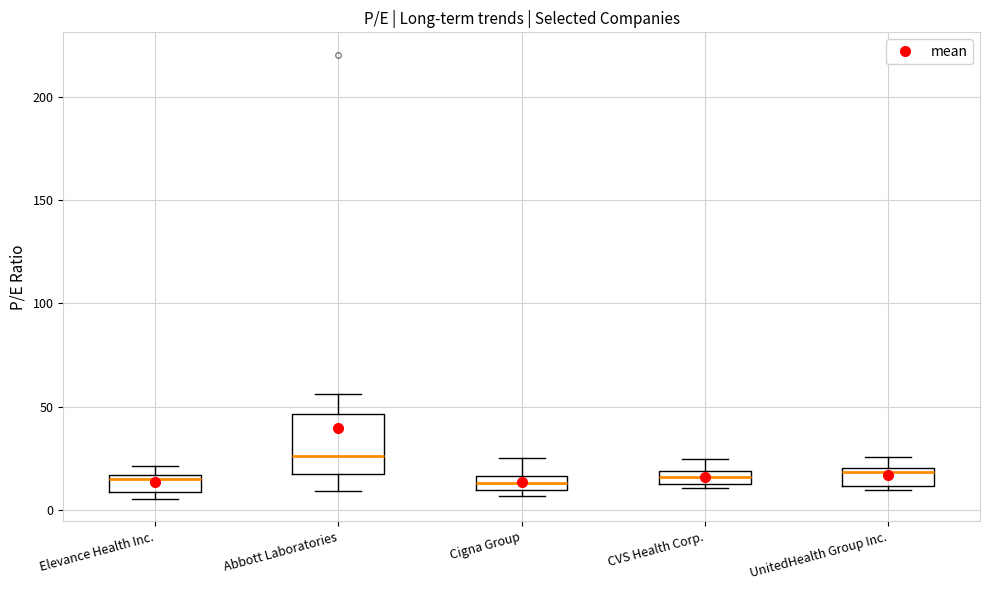

Which box is the tallest, from its lower edge to its upper edge?

Abbott Laboratories